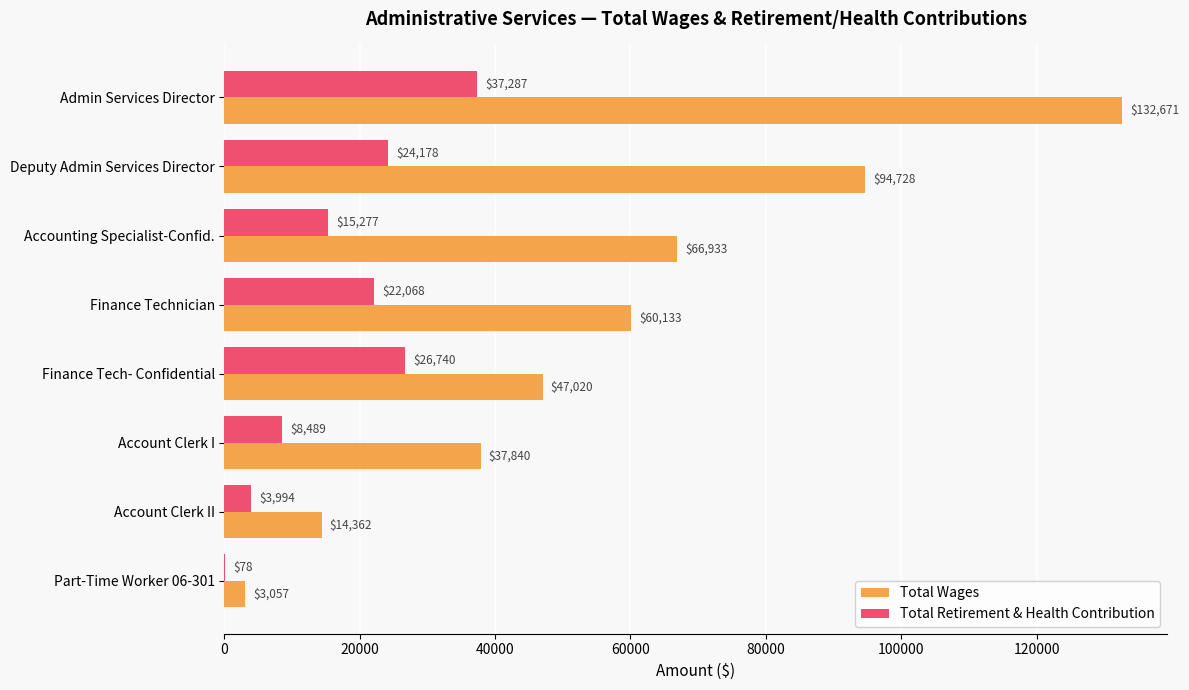

What is the sum of all Total Wages values?

456744